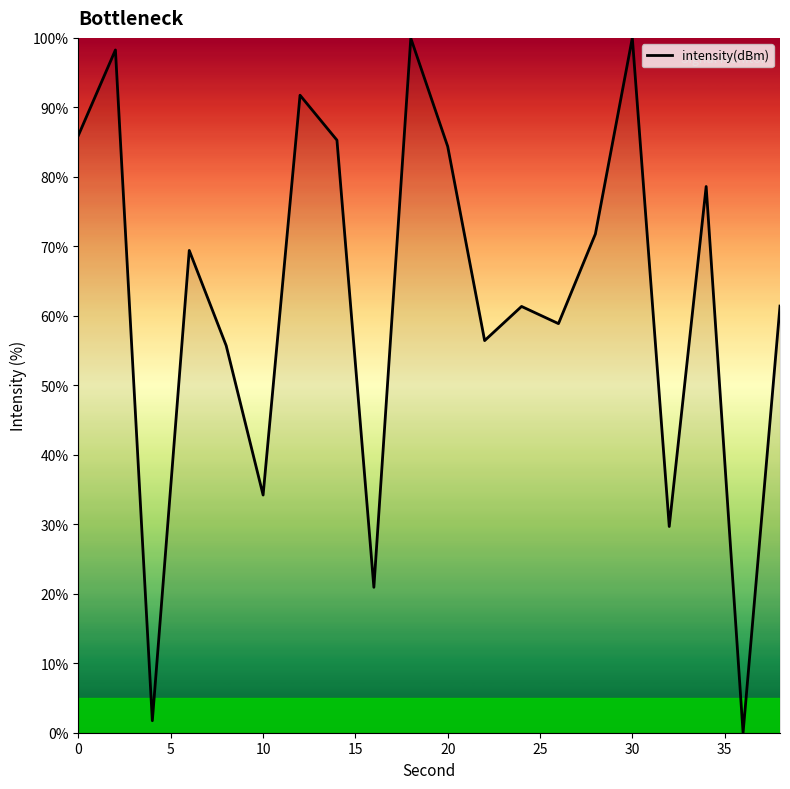

What is the difference between the maximum and minimum values?

100.0